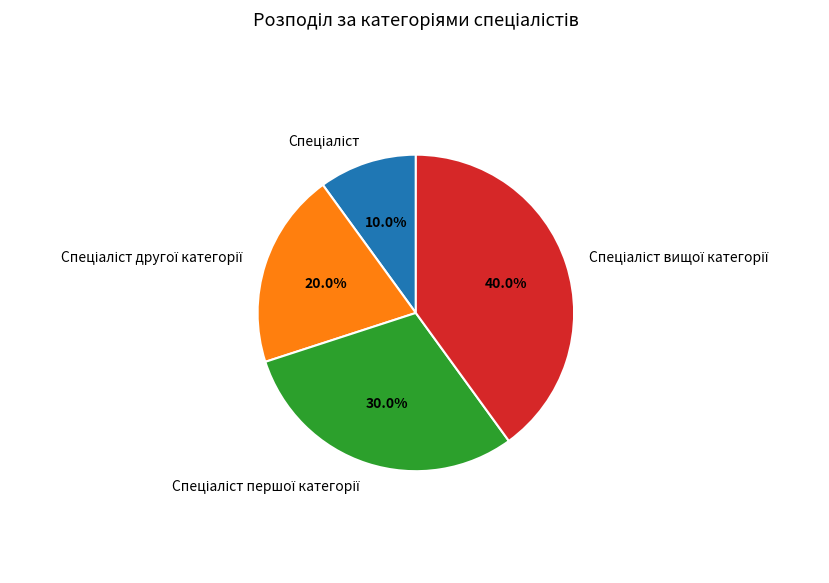

Does any single category account for the majority?

No